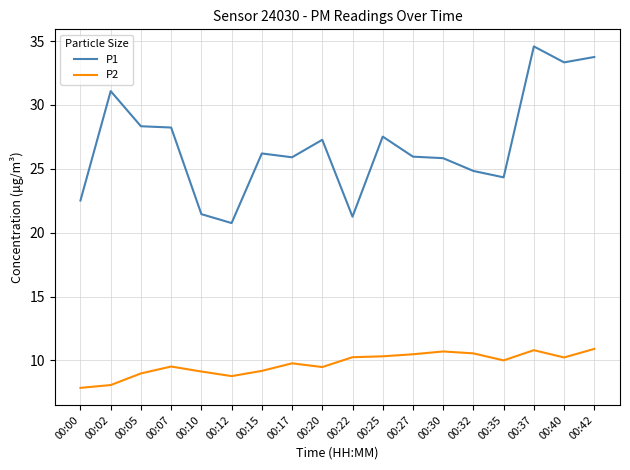

Rank the series by their maximum value, from highest to lowest.

P1, P2